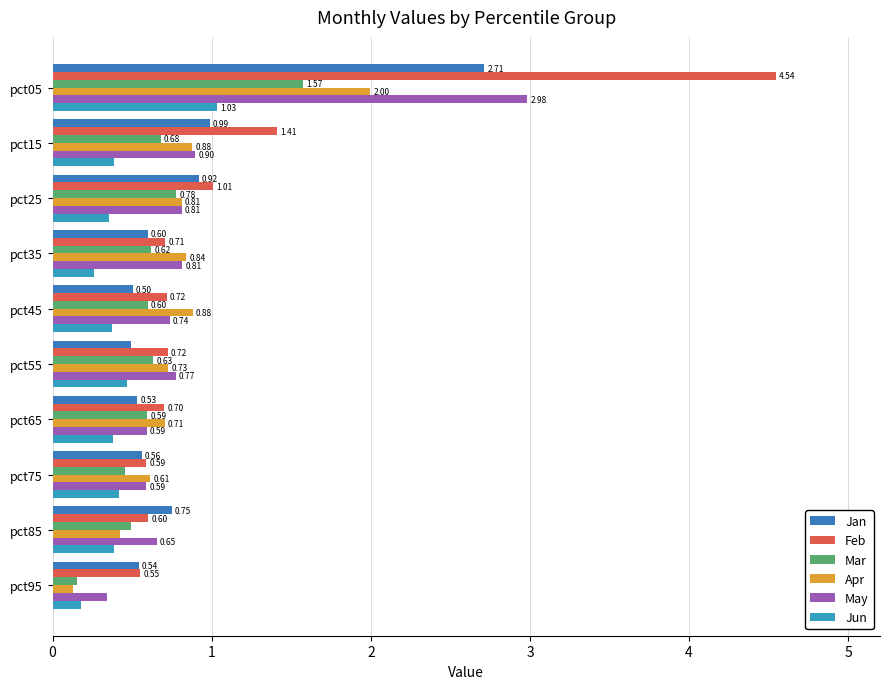

List the labels in order of Jun value, largest first.

pct05, pct55, pct75, pct15, pct85, pct65, pct45, pct25, pct35, pct95